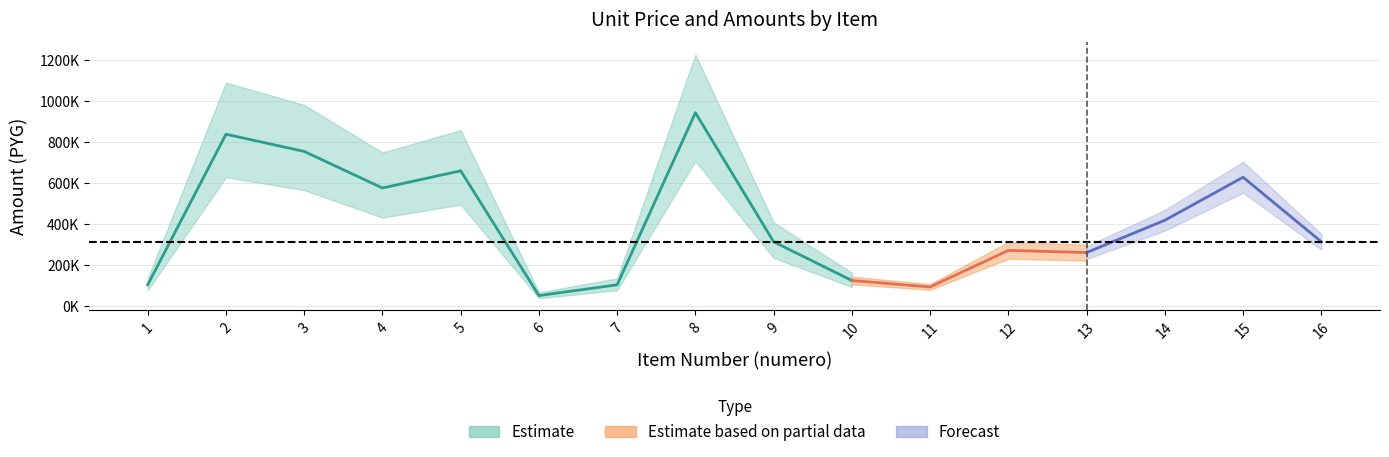

The value of precio_unitario_estimado at 10 is 126000. True or false?

True